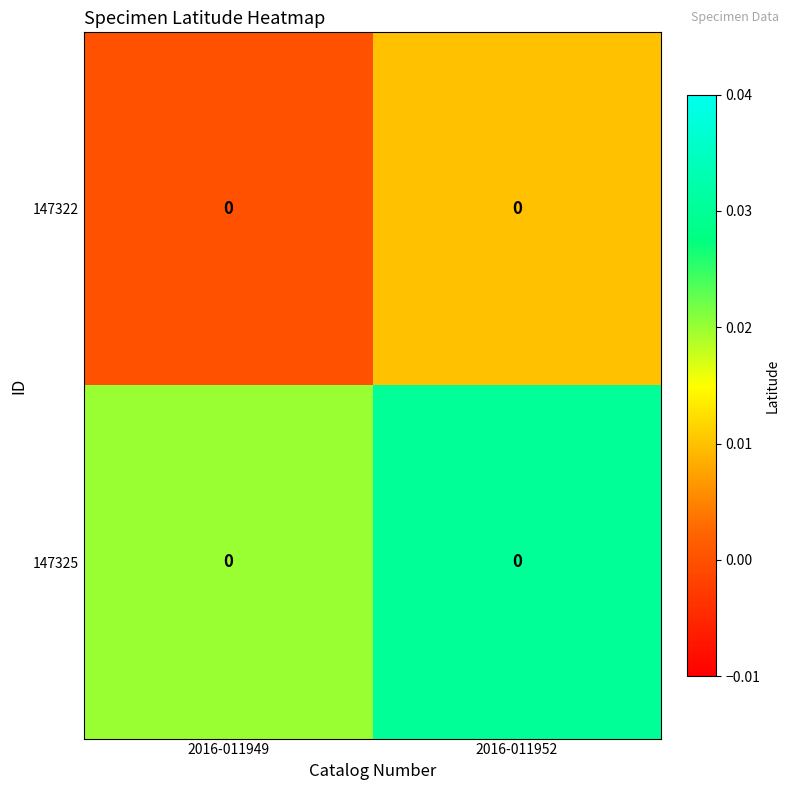

Which category has the highest value across all series?

2016-011952